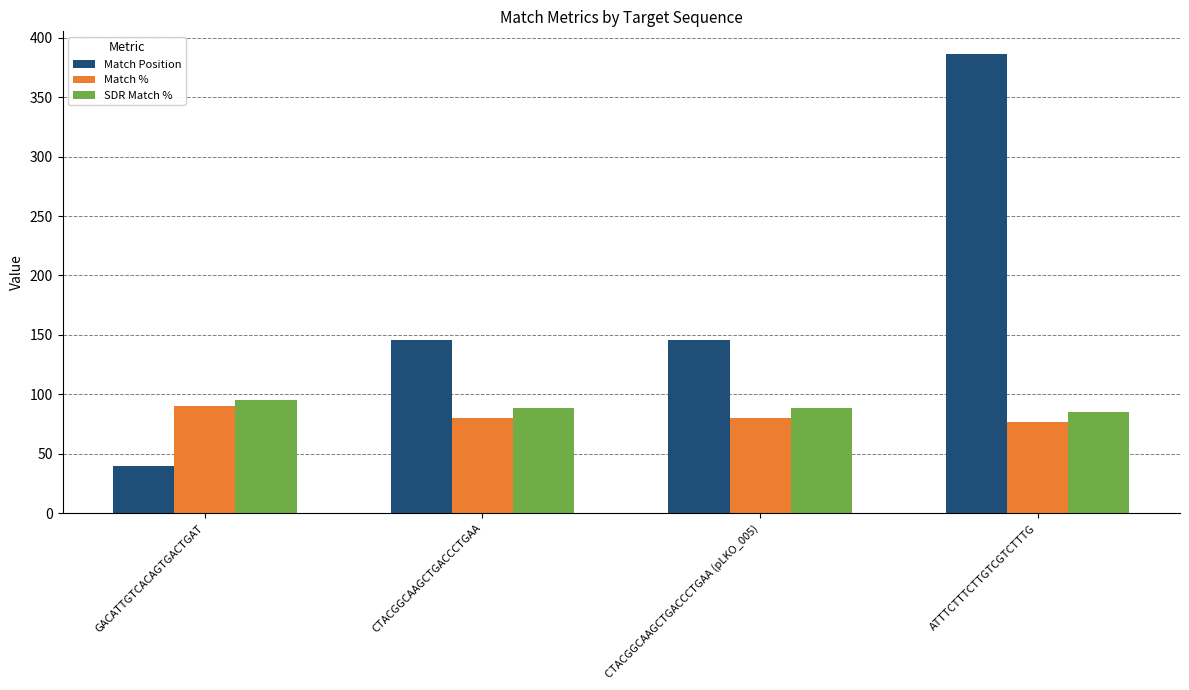

What is the total value across all series at GACATTGTCACAGTGACTGAT?

225